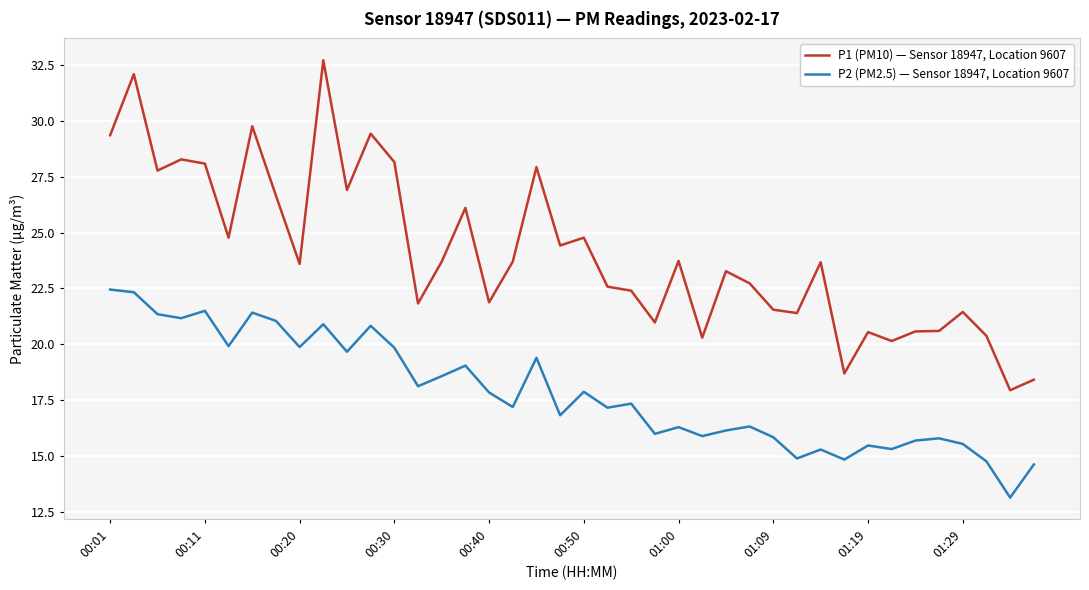

List the series in order of their overall mean, highest first.

P1 (PM10) — Sensor 18947, Location 9607, P2 (PM2.5) — Sensor 18947, Location 9607